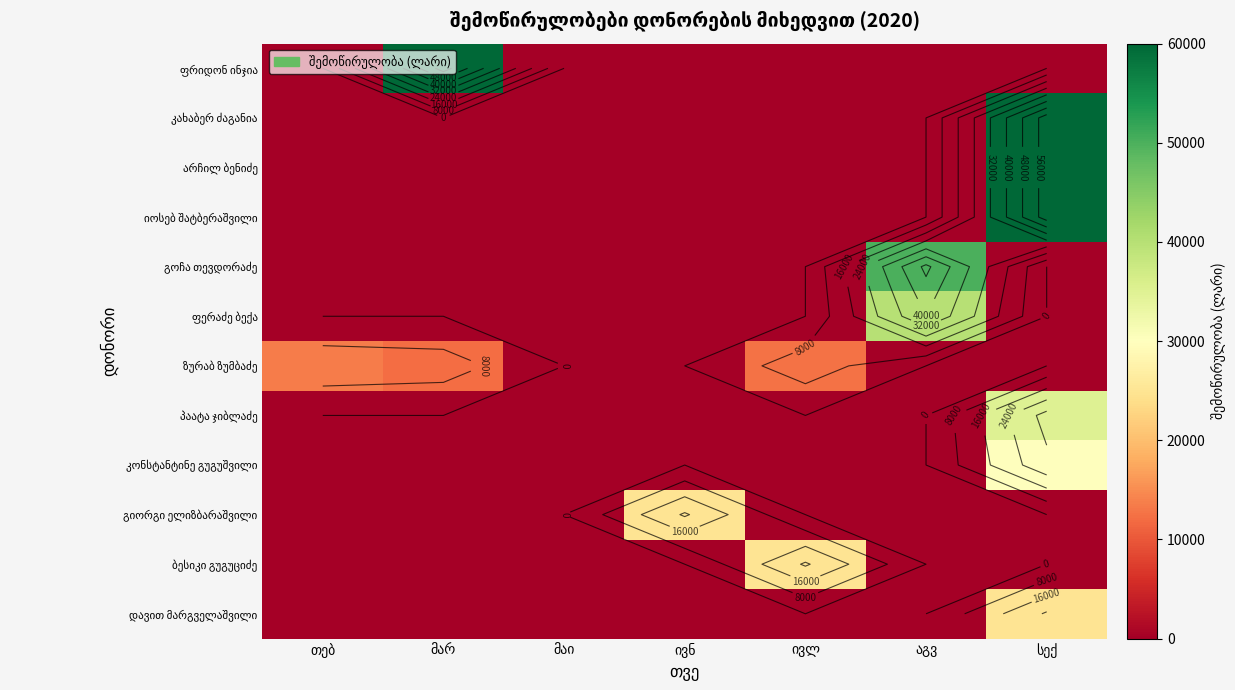

What is the sum of all კახაბერ ძაგანია values?

60000